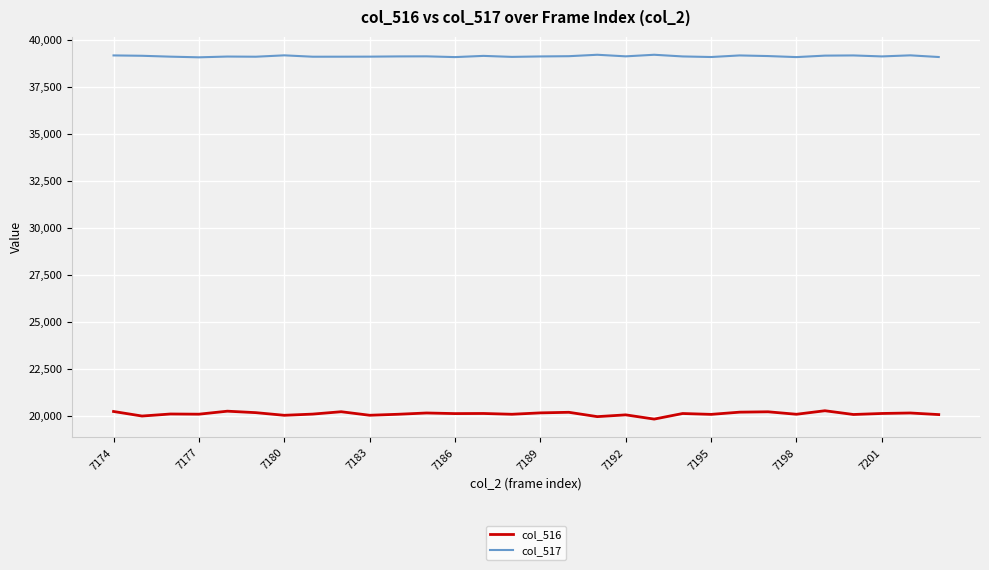

Is this an area chart (filled region under the line)?

No